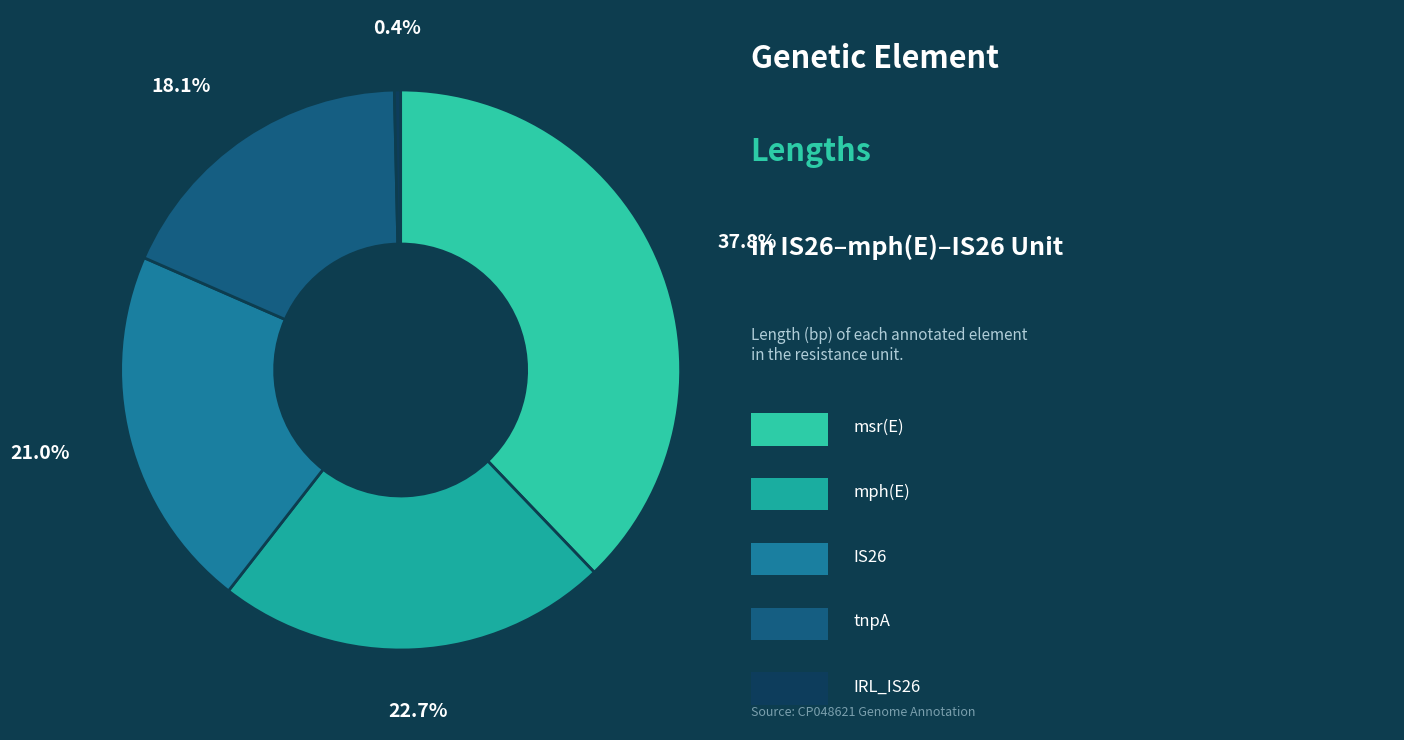

Count the number of slices in the pie.

5